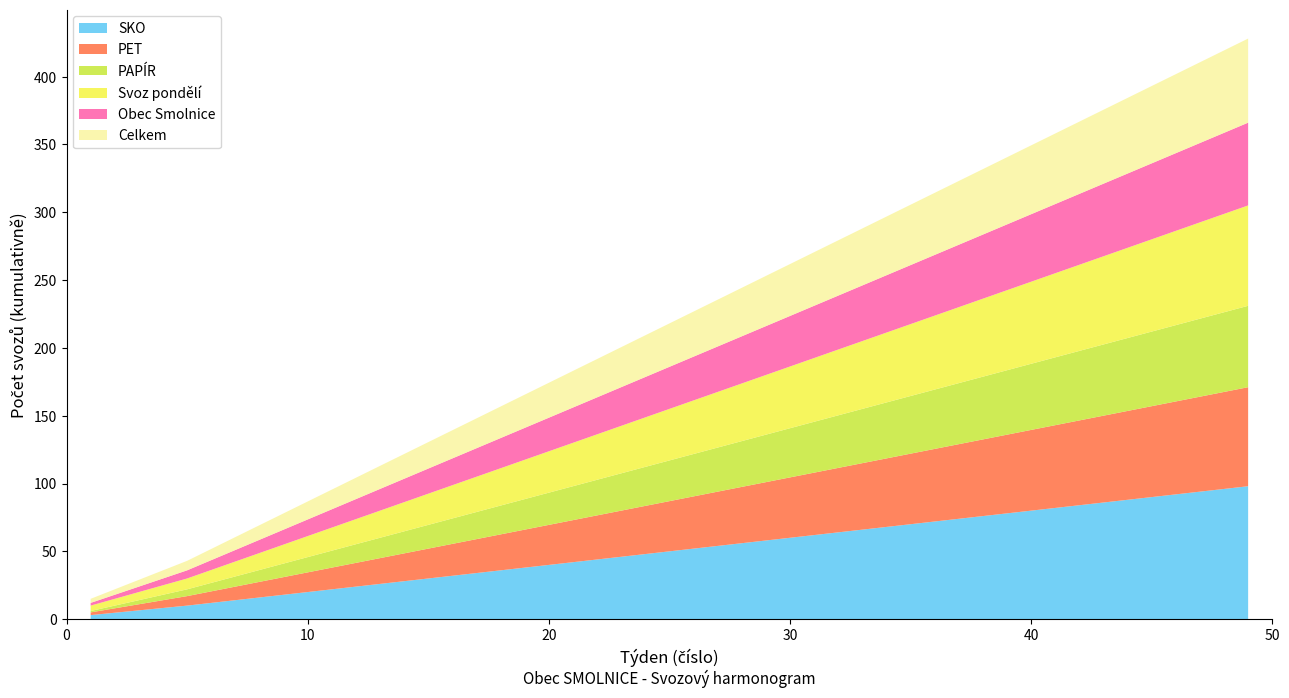

Reading left to right, extract all data points from this chart.

SKO: 3	10	18	26	34	42	50	58	66	74	82	90	98
PET: 2	7	13	19	25	31	37	43	49	55	61	67	73
PAPÍR: 1	5	10	15	20	25	30	35	40	45	50	55	60
Svoz pondělí: 4	8	14	20	26	32	38	44	50	56	62	68	74
Obec Smolnice: 2	6	11	16	21	26	31	36	41	46	51	56	61
Celkem: 3	7	12	17	22	27	32	37	42	47	52	57	62